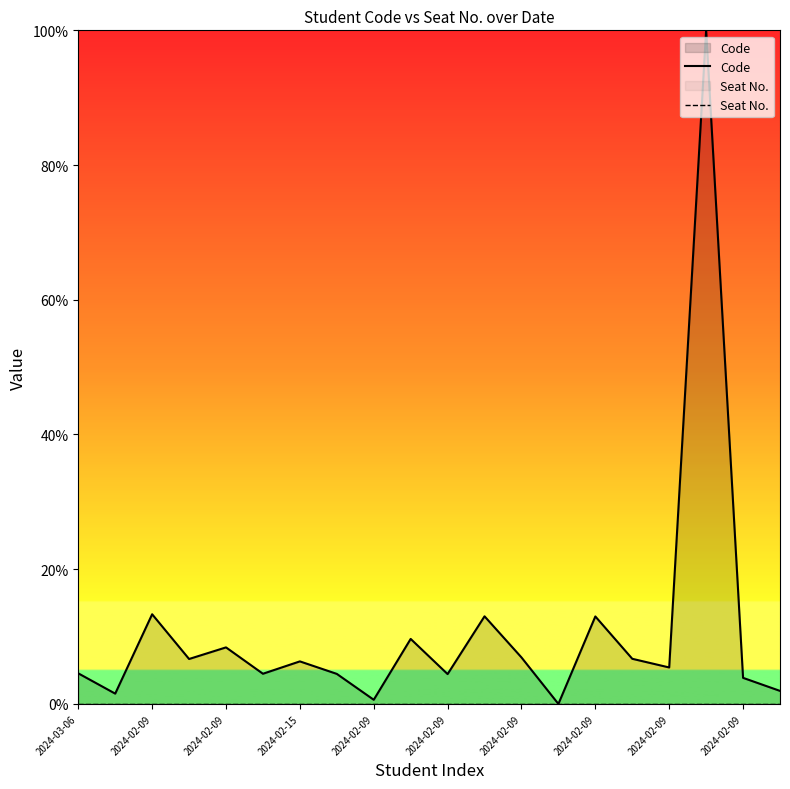

Reading left to right, what are all the values shown in this chart?

Code: 4.5	1.5	13.3	6.7	8.4	4.5	6.3	4.5	0.6	9.7	4.4	13.0	6.9	0.0	13.0	6.7	5.4	100.0	3.9	1.9
Seat No.: 0.0	0.0	0.0	0.0	0.0	0.0	0.0	0.0	0.0	0.0	0.0	0.0	0.0	0.0	0.0	0.0	0.0	0.0	0.0	0.0